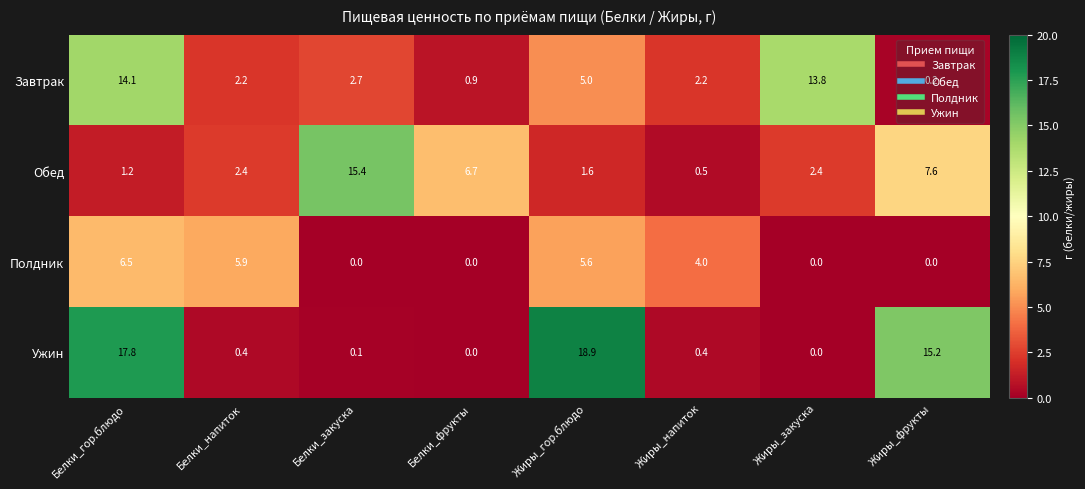

What is the average value of the Полдник series?

2.8